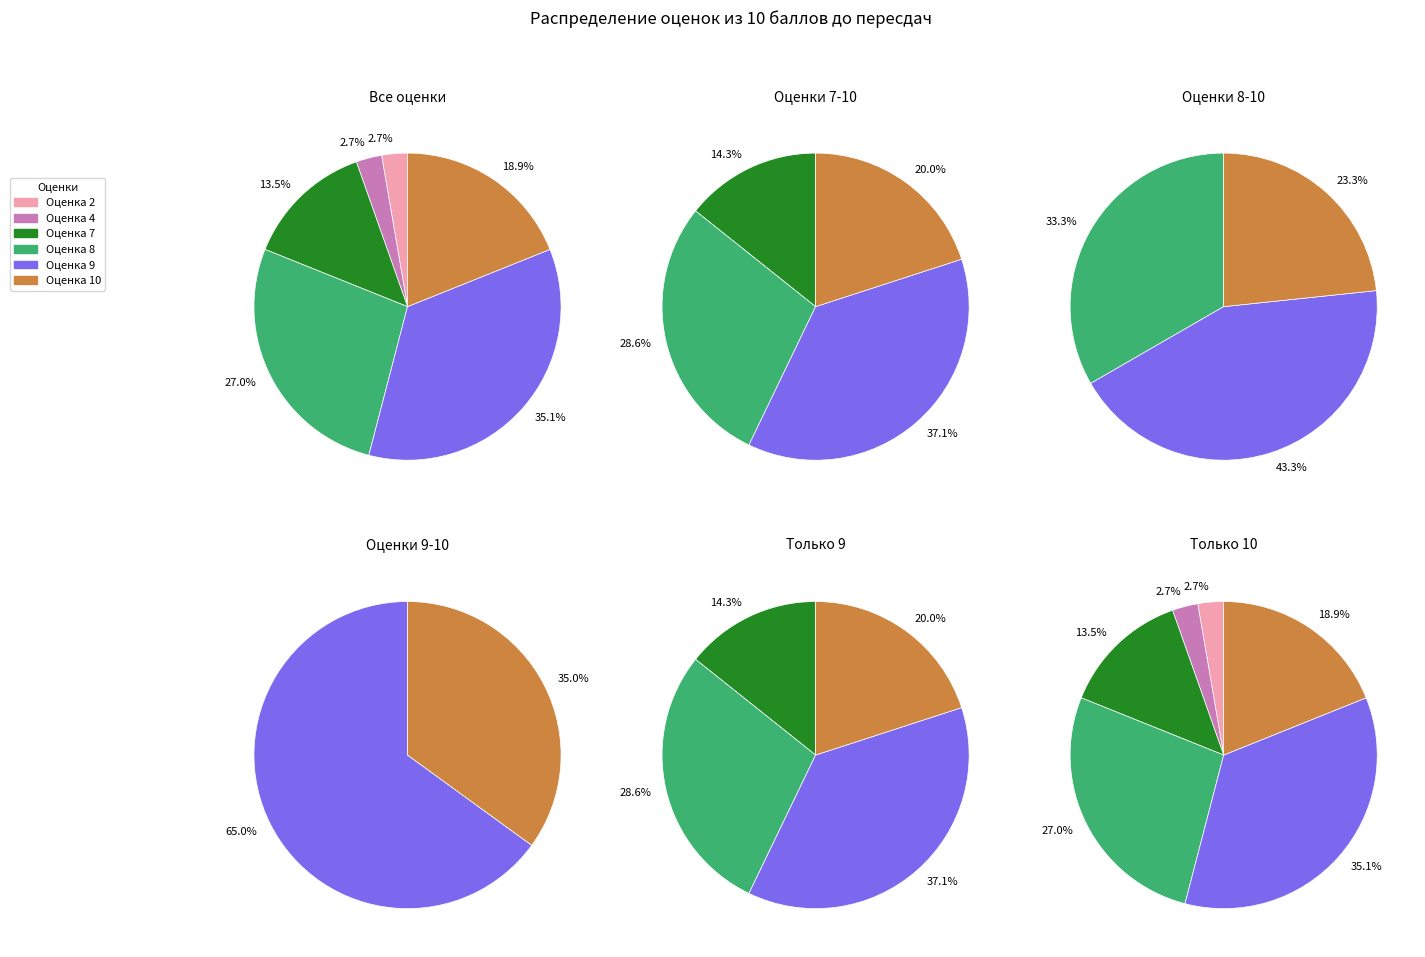

To the nearest percent, what is the difference between the 7 and 9 slice percentages?

22%